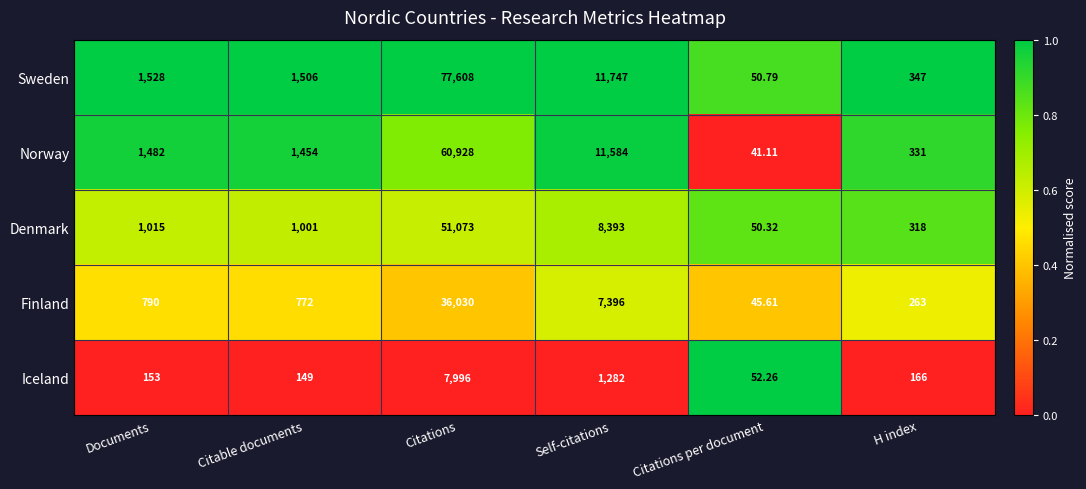

At which label is Denmark closest to 25561?

Self-citations